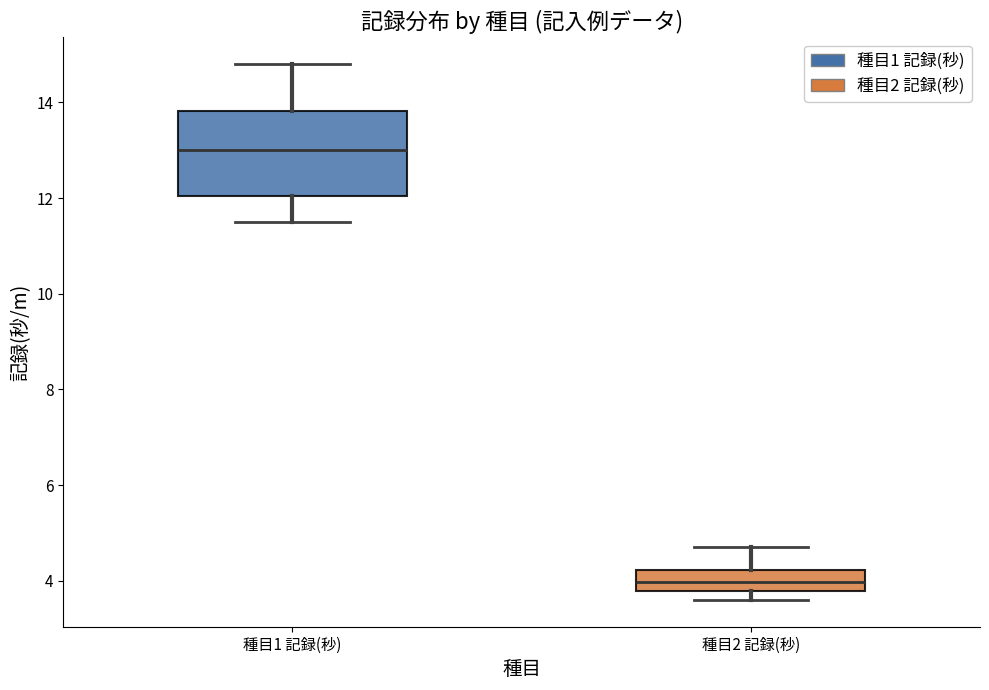

Reading left to right, transcribe this box plot: for each box, give where its median line is, the range the box spans, and where its two whiskers end, as read against the y-axis. The values are not printed on the chart, so give them approximately, as read against the axis.

種目1 記録(秒): median 13.0, box 12.0 to 13.8, whiskers 11.6 to 14.8
種目2 記録(秒): median 4.0, box 3.8 to 4.2, whiskers 3.6 to 4.8